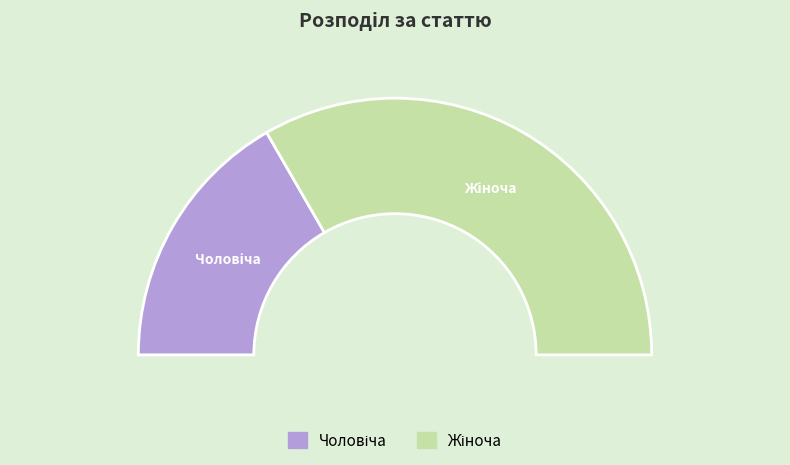

How many slices are in this pie chart?

2